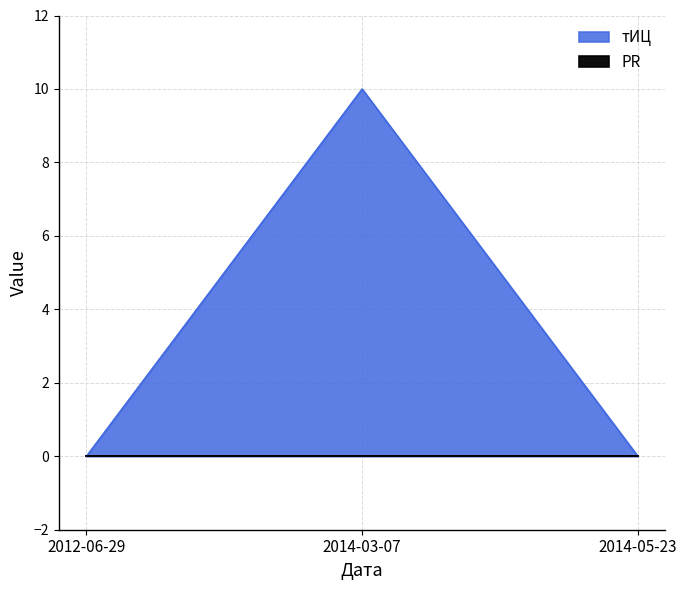

What is the greatest value displayed?

10